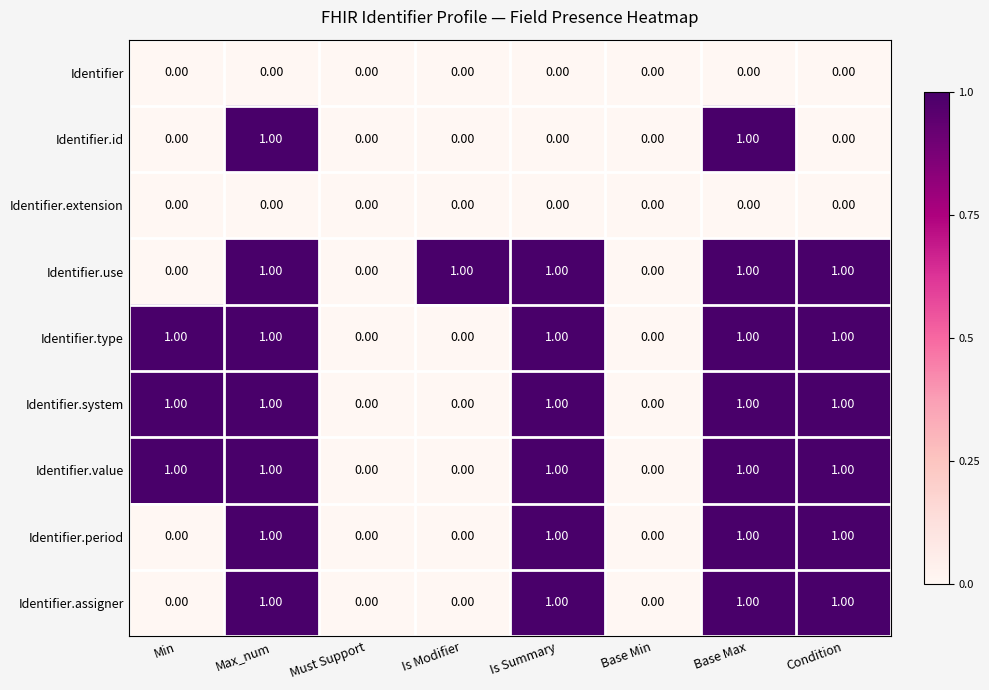

What is the sum of all Identifier.period values?

4